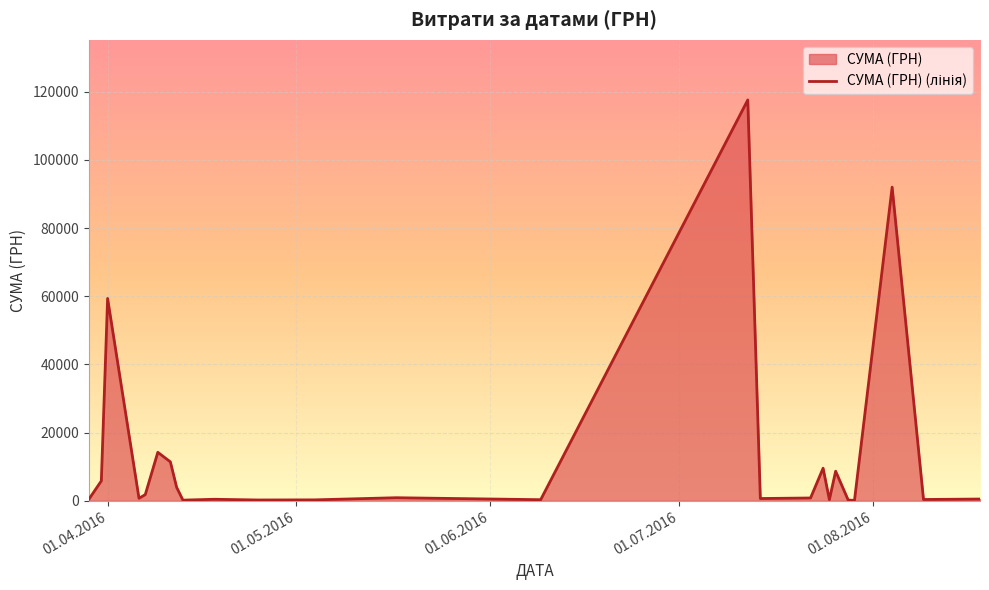

How many interior local peaks (higher than both neighbors) does the data have?

14